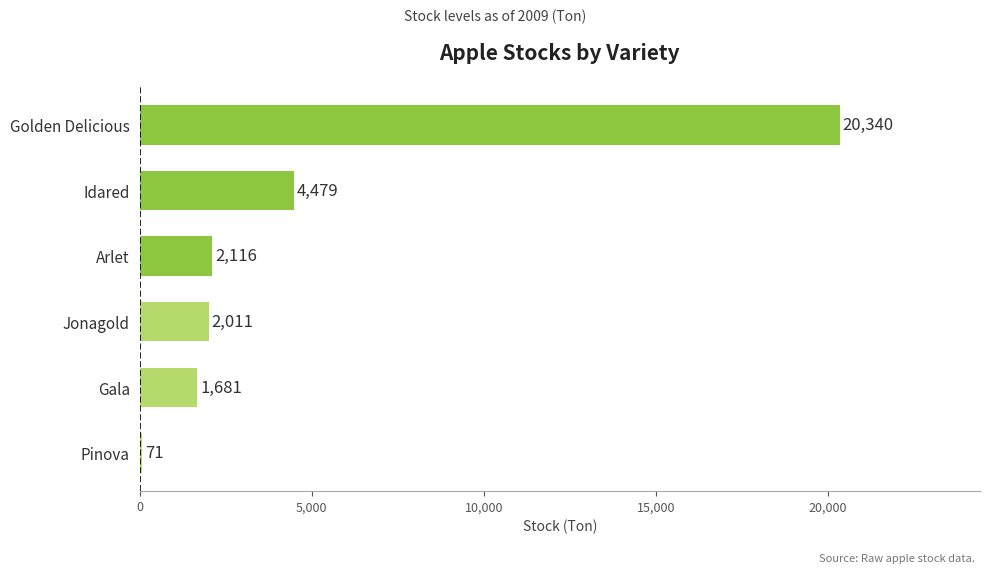

Does the chart contain stacked bars?

No